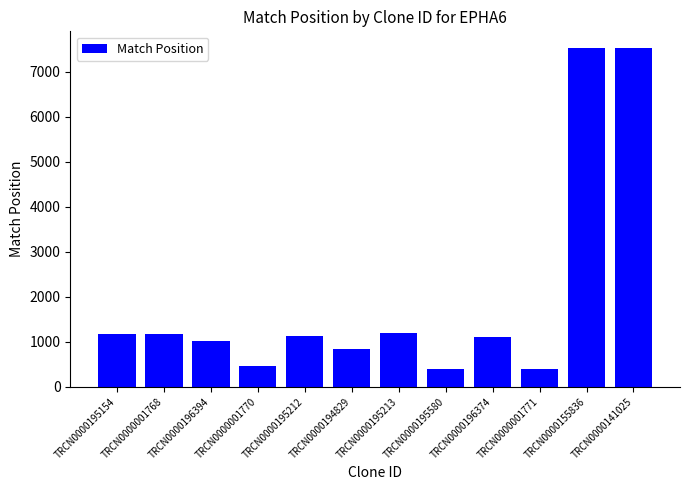

How many values are below 1134?

6